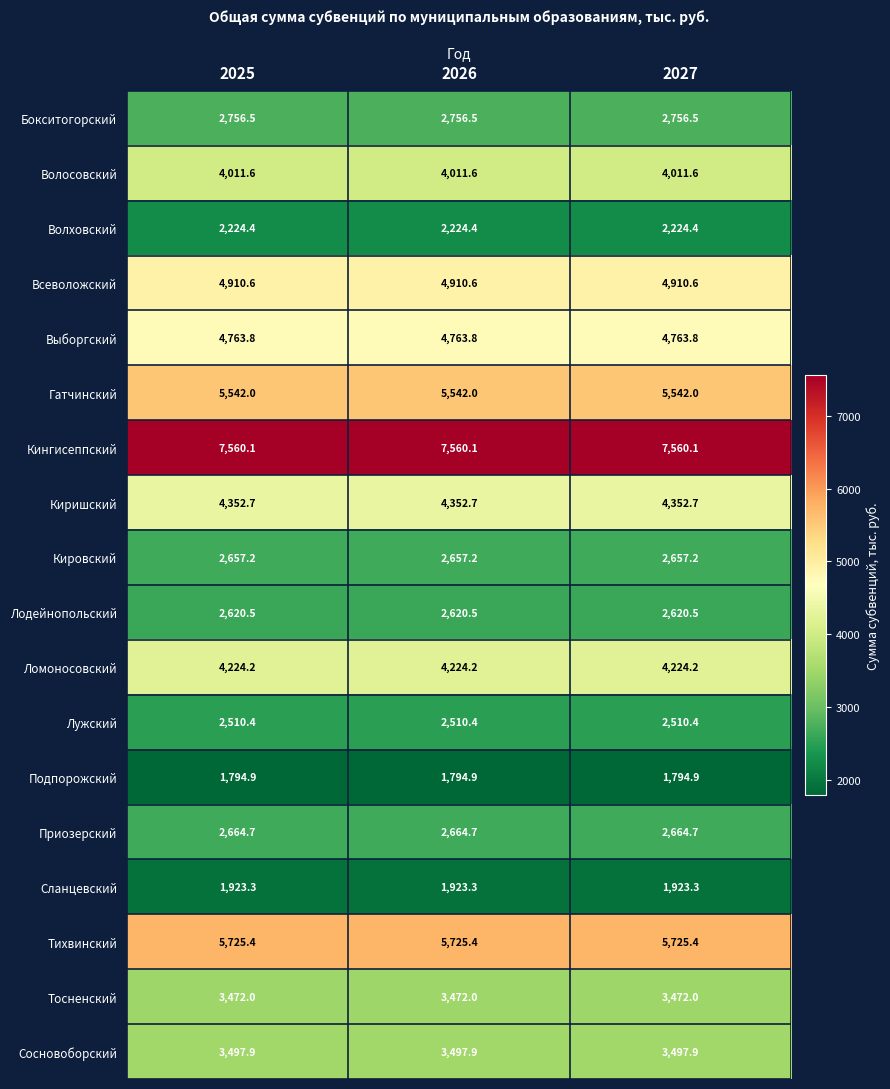

What is the maximum value shown in the chart?

7560.1